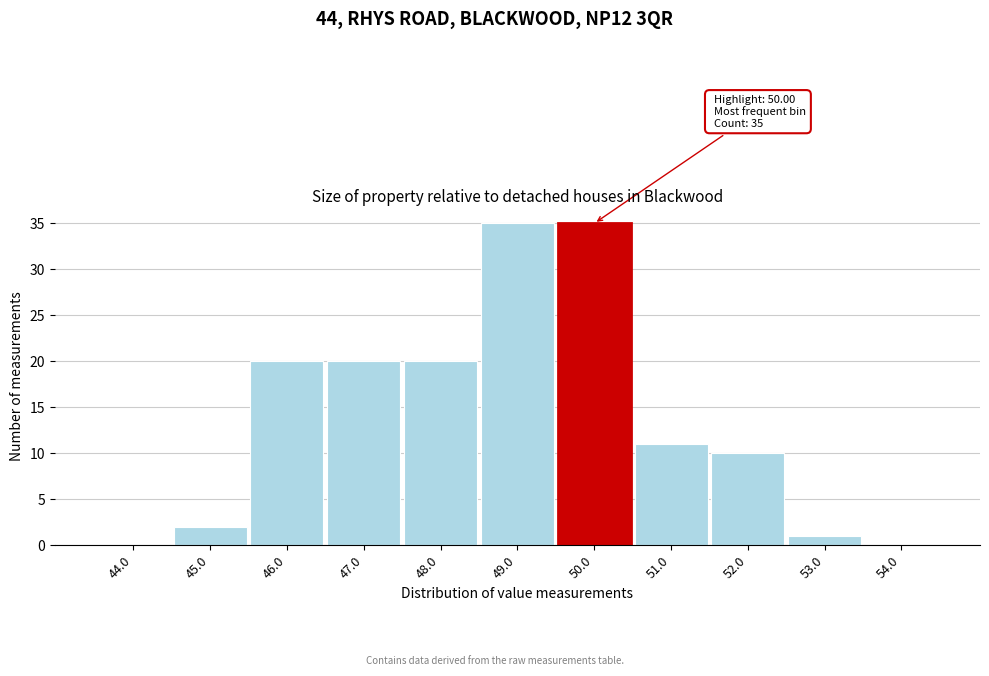

Reading left to right, extract all data points from this chart.

44.0=0	45.0=2	46.0=20	47.0=20	48.0=20	49.0=35	50.0=35	51.0=11	52.0=10	53.0=1	54.0=0